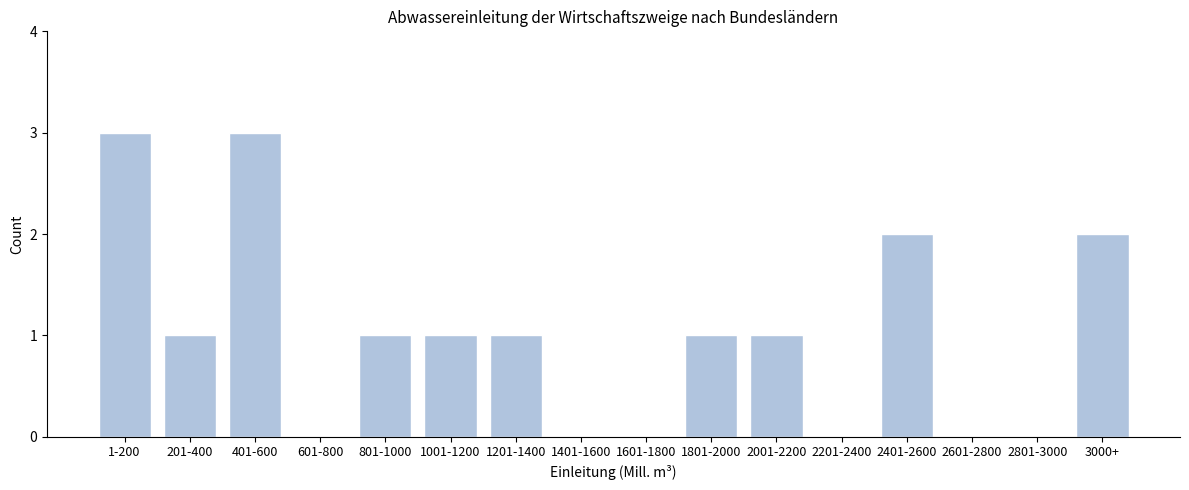

Reading left to right, list all the values displayed in this chart.

1-200=3	201-400=1	401-600=3	601-800=0	801-1000=1	1001-1200=1	1201-1400=1	1401-1600=0	1601-1800=0	1801-2000=1	2001-2200=1	2201-2400=0	2401-2600=2	2601-2800=0	2801-3000=0	3000+=2